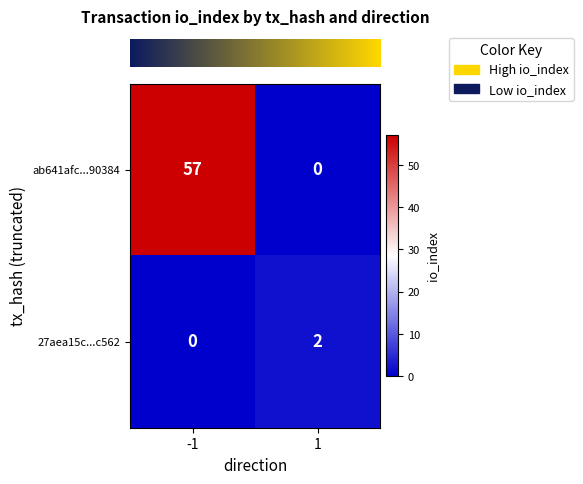

Which series has the widest spread of values?

ab641afc...90384